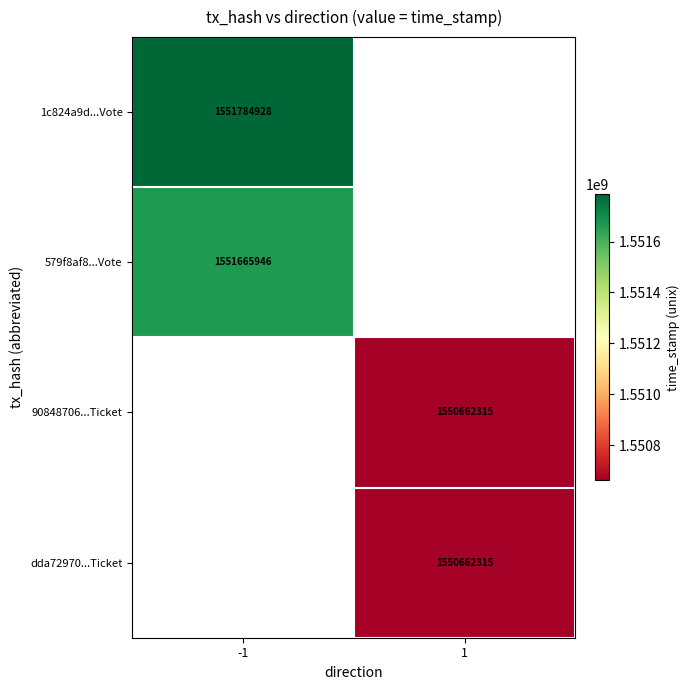

Which category has the highest value across all series?

-1